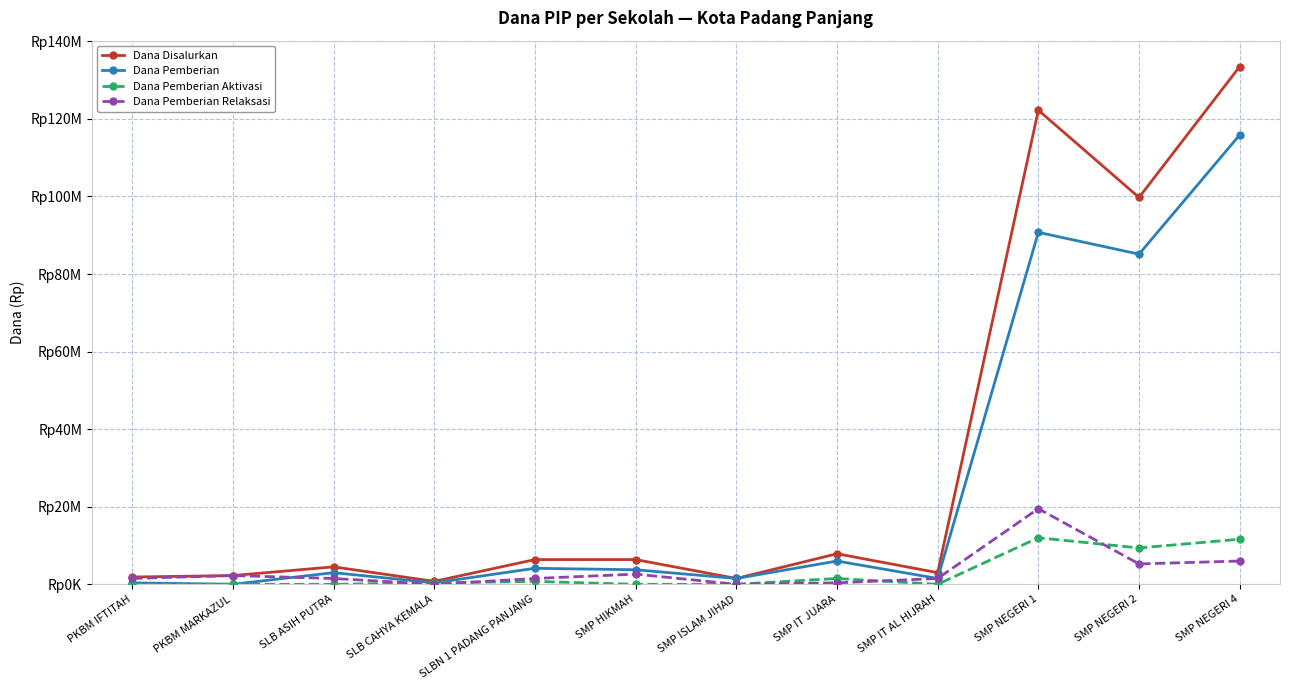

Is this an area chart (filled region under the line)?

No